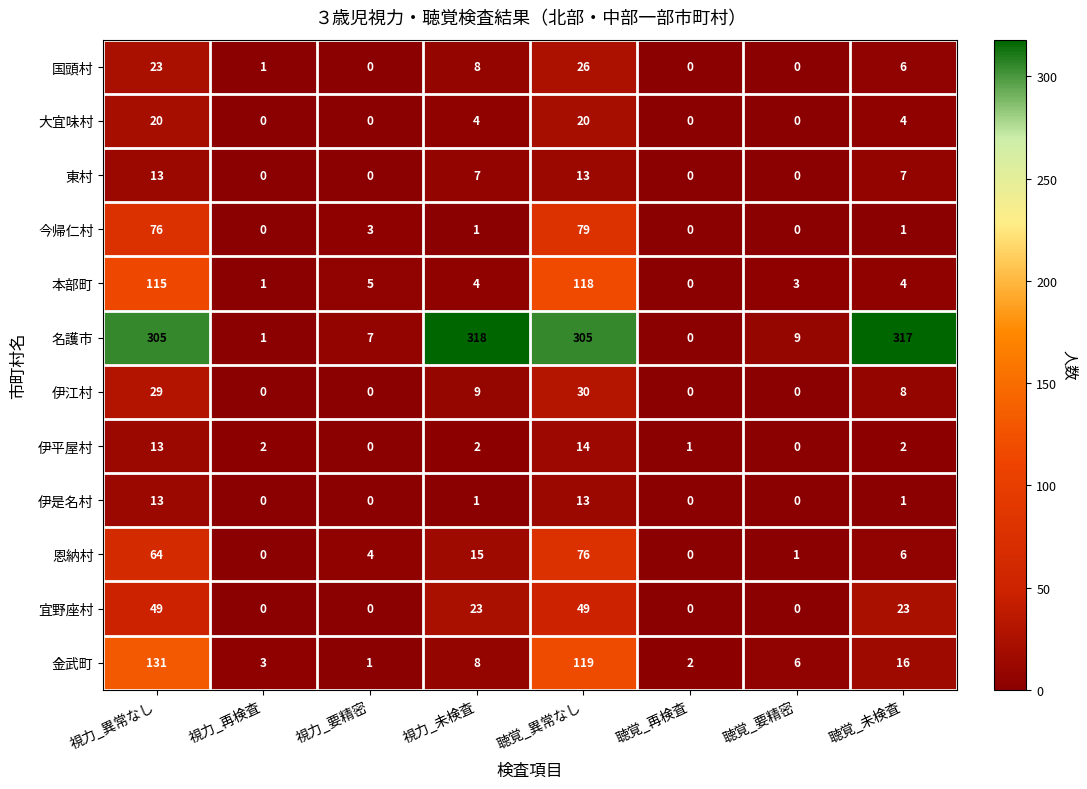

What is the maximum value for 宜野座村?

49